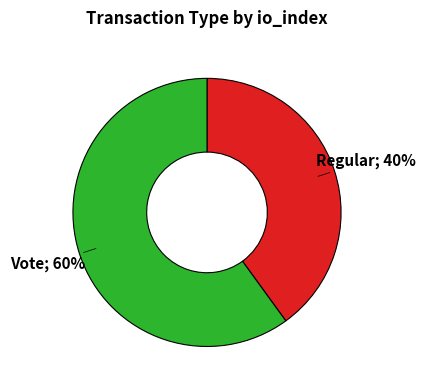

To the nearest percent, what is the difference between the largest and smallest slice percentages?

20%